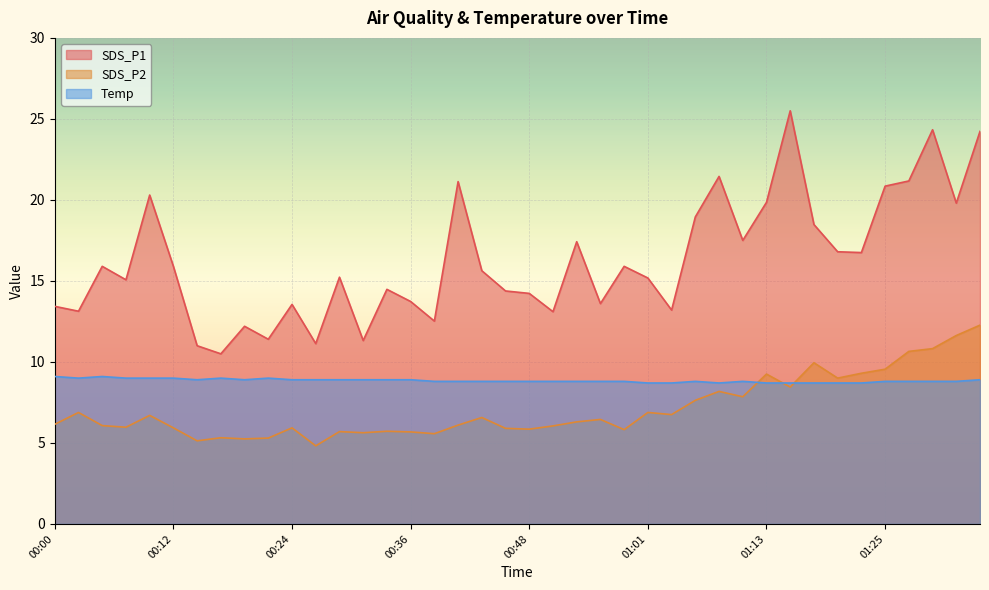

Which series ends up on top after the final intersection of Temp and SDS_P2?

SDS_P2